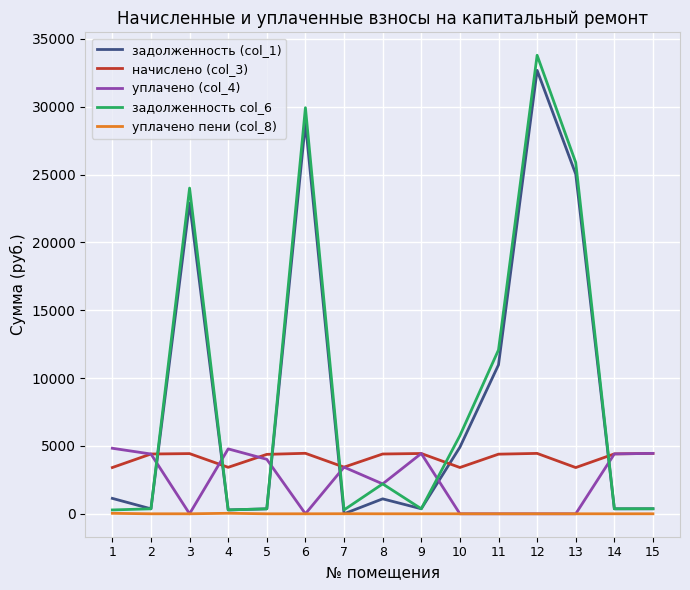

What is the total value across all series at 9?

9627.0